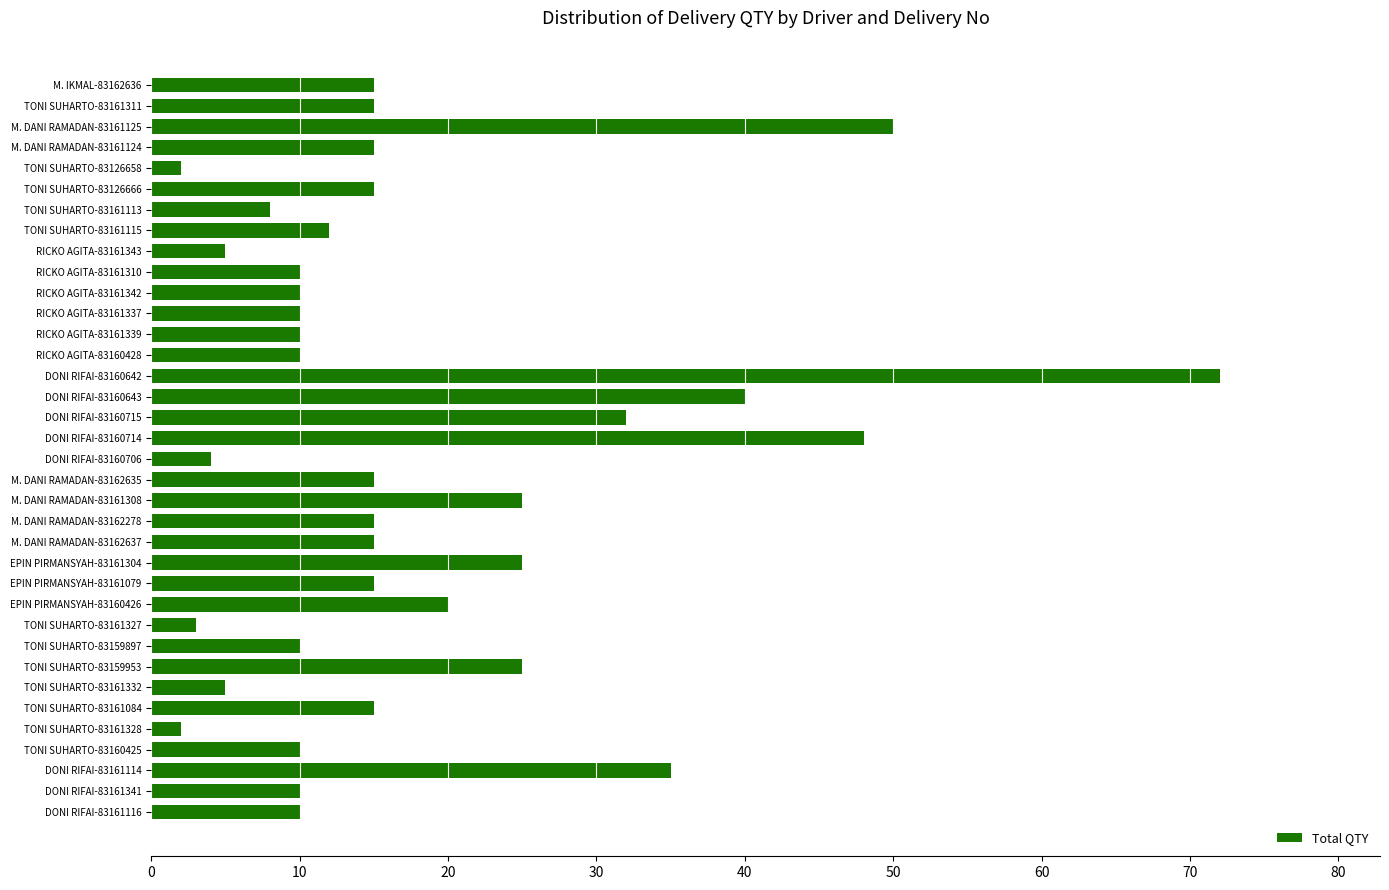

How many series are shown in this chart?

1